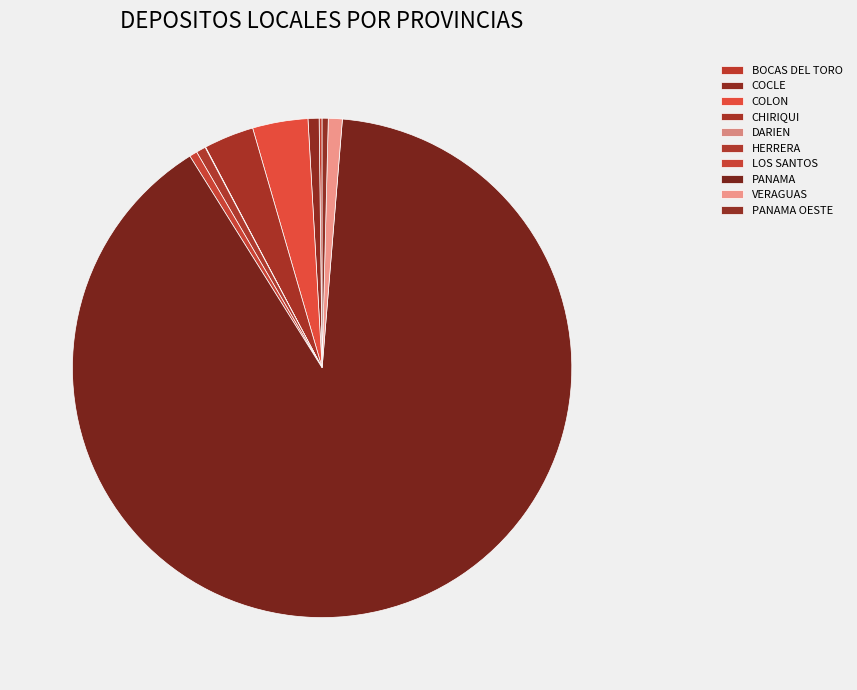

Is it true that COCLE is 1% of the pie?

True